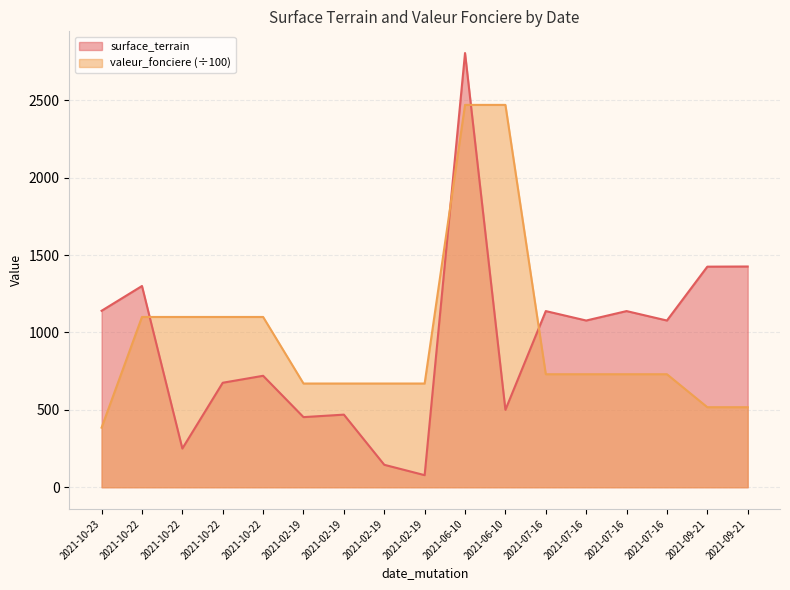

What is the difference between the valeur_fonciere values at 2021-02-19 and 2021-10-22?

430.0